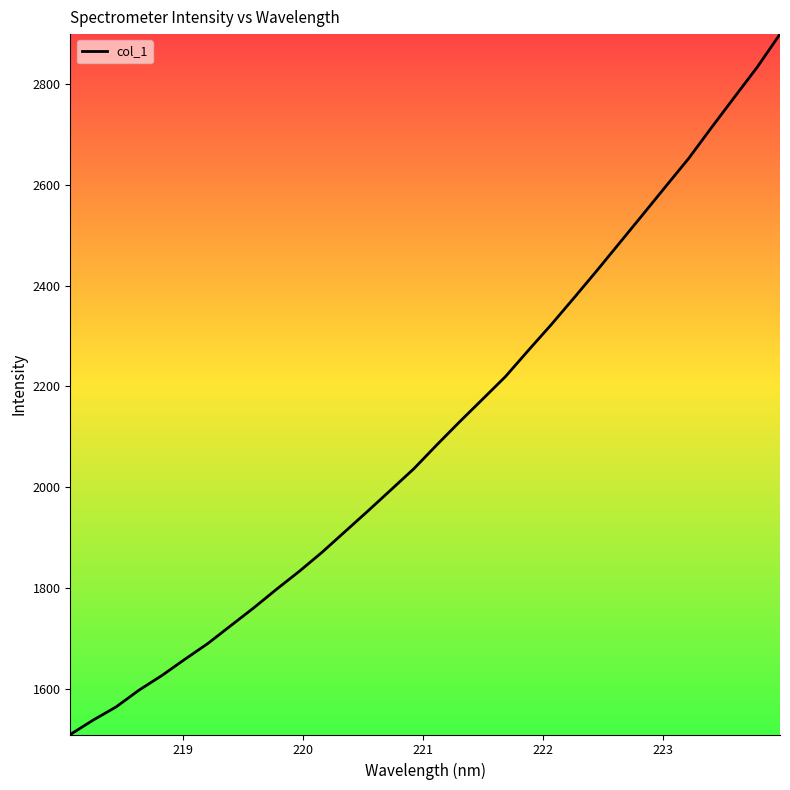

What is the value of the 4th point from the left?

1597.0